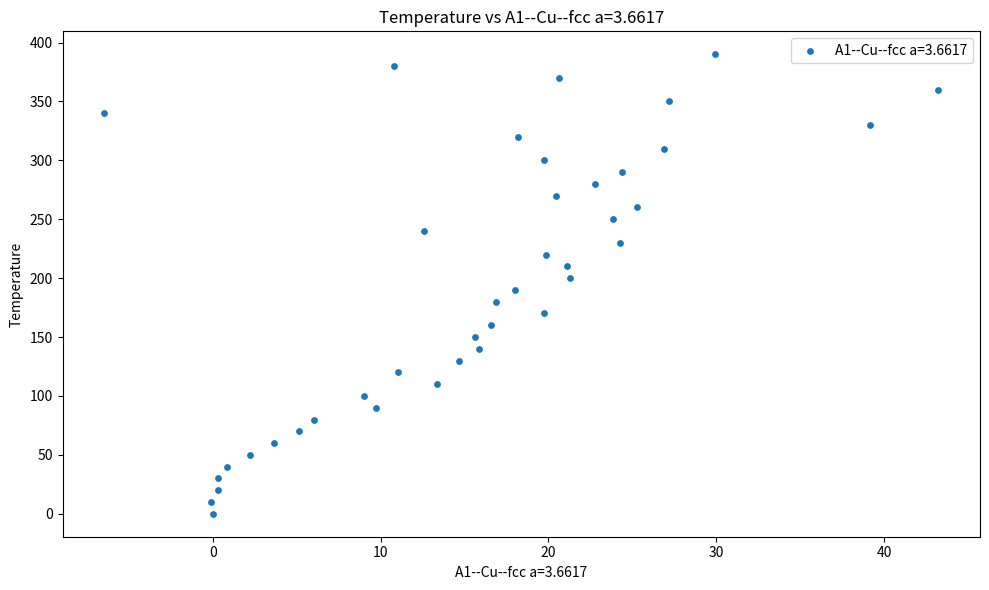

What is the range of Y values (max minus min)?

390